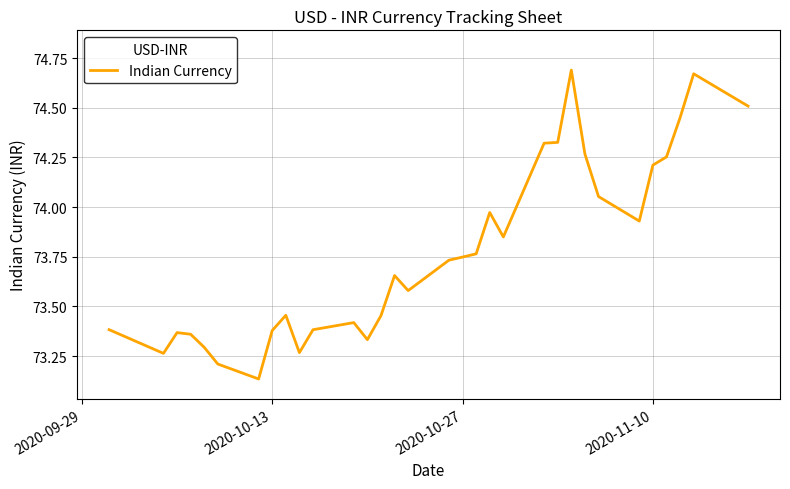

What is the difference between the maximum and minimum values?

1.6